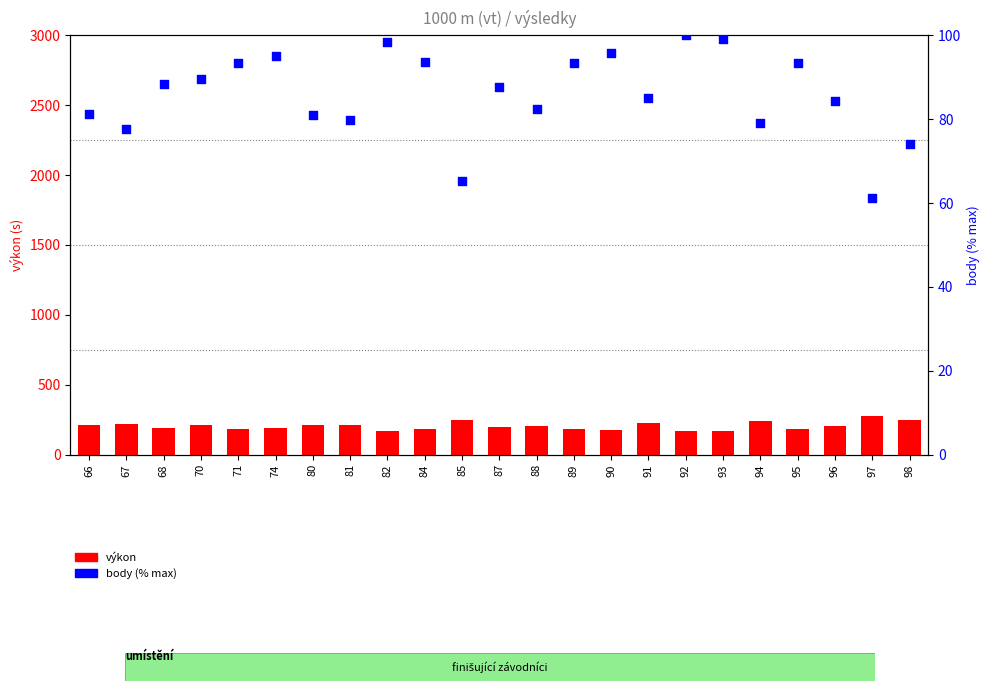

What is the total value across all series at 96?

286.0